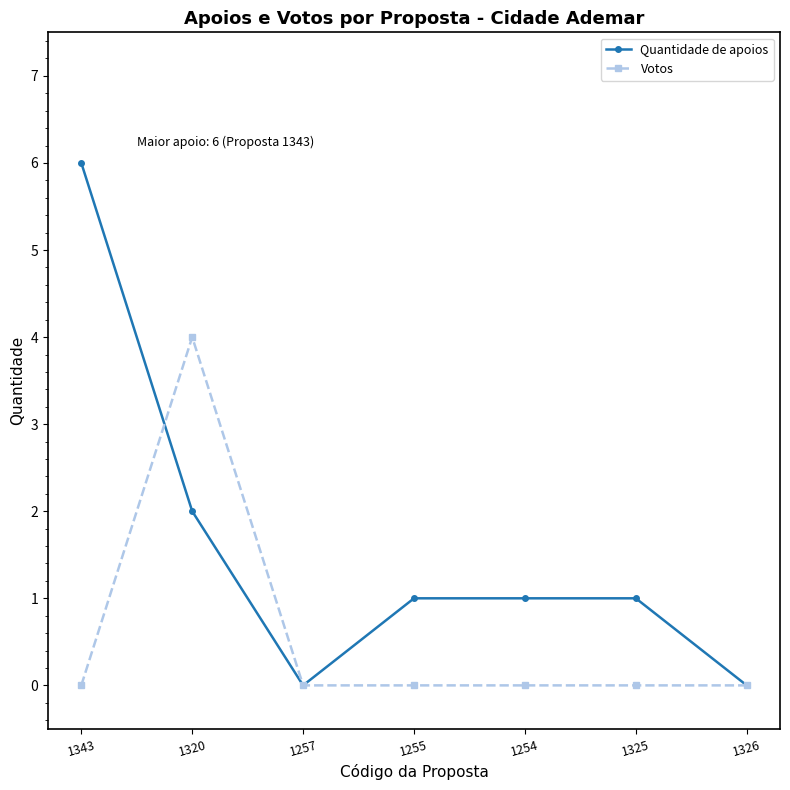

Does the chart have visible grid lines?

No